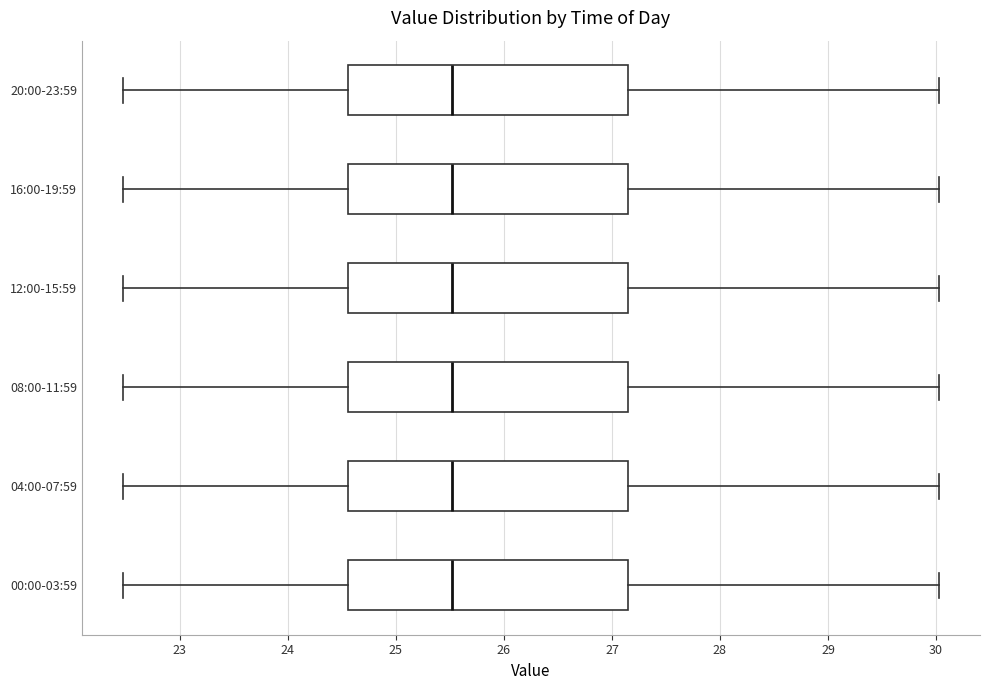

Reading bottom to top, read every box against the x-axis: the position of its median line, the range the box covers, and the ends of its whiskers. The values are not printed on the chart, so give them approximately, as read against the axis.

00:00-03:59: median 25.5, box 24.6 to 27.1, whiskers 22.5 to 30.0
04:00-07:59: median 25.5, box 24.6 to 27.1, whiskers 22.5 to 30.0
08:00-11:59: median 25.5, box 24.6 to 27.1, whiskers 22.5 to 30.0
12:00-15:59: median 25.5, box 24.6 to 27.1, whiskers 22.5 to 30.0
16:00-19:59: median 25.5, box 24.6 to 27.1, whiskers 22.5 to 30.0
20:00-23:59: median 25.5, box 24.6 to 27.1, whiskers 22.5 to 30.0